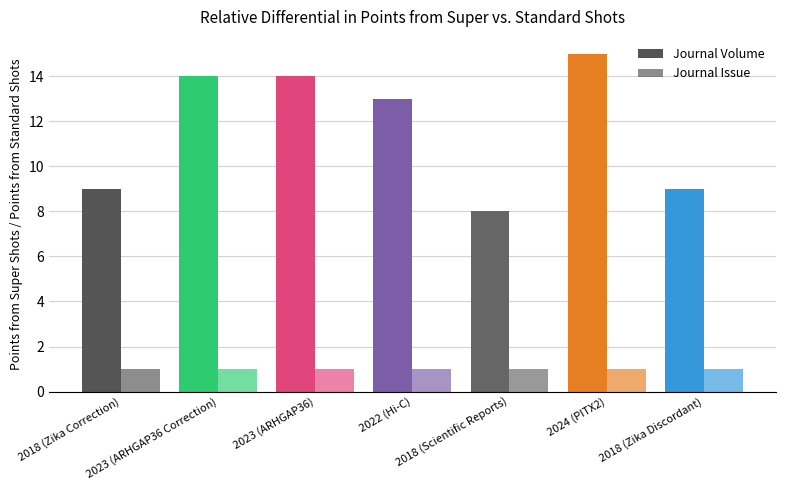

Are the bars horizontal?

No